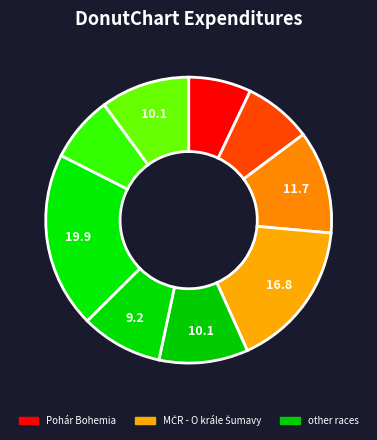

Rank the categories by value from lowest to highest.

Pohár Bohemia, Letní závod mládeže, Hop Regata, Přebor ČOS-dálková plavba, Přebor středočeského kraje, Hurá do školy, Cena Damet, Memoriál J.Šenkýře, MČR - O krále Šumavy